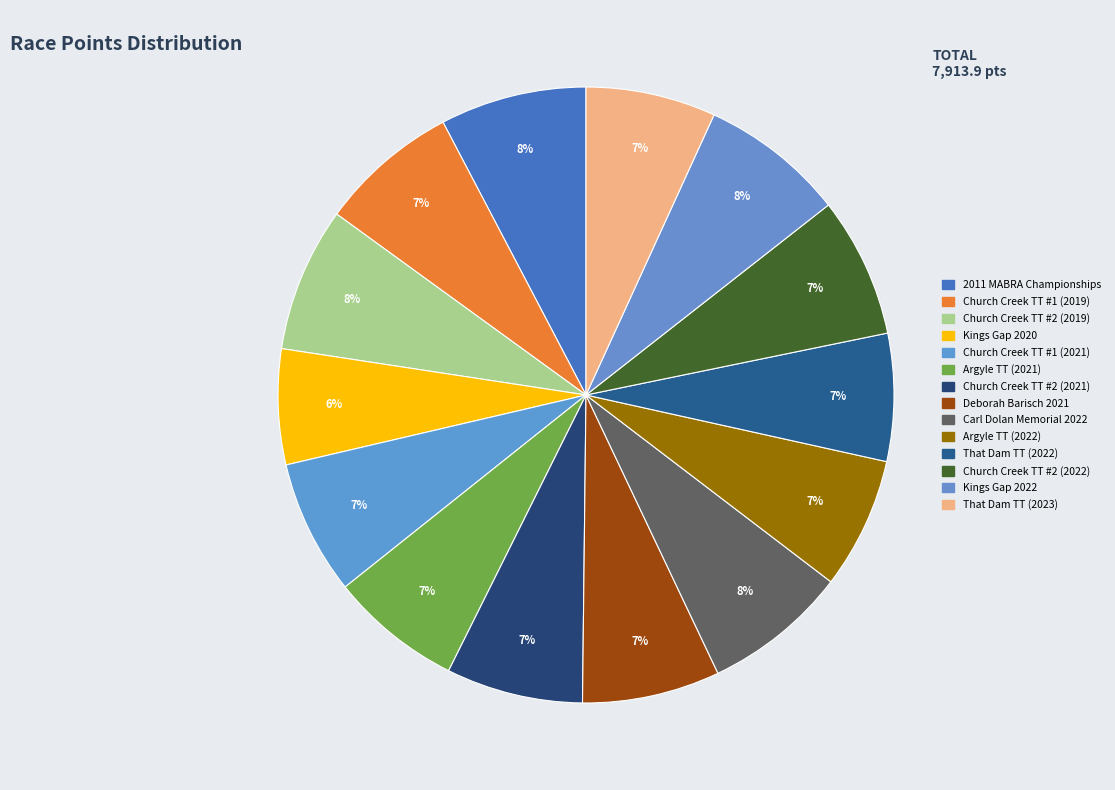

What is the ratio of the value at Church Creek TT #1 (2019) to the value at Carl Dolan Memorial 2022?

1.0